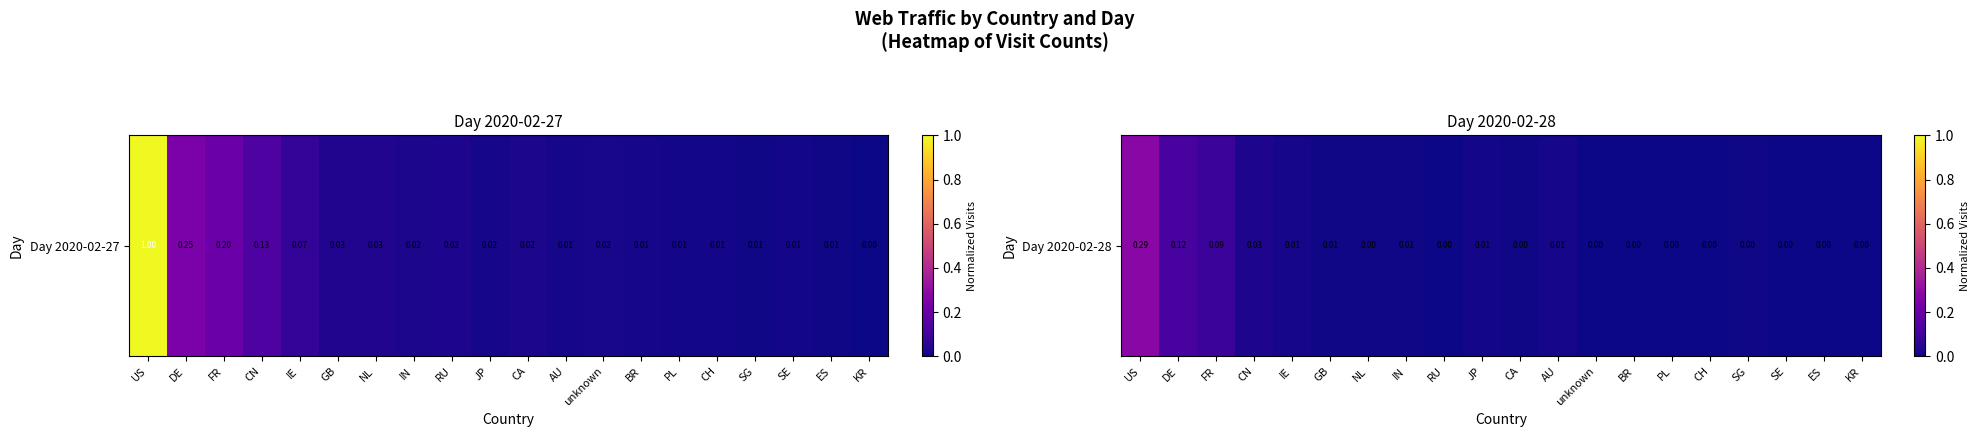

Rank the categories by value from highest to lowest.

US, DE, FR, CN, AU, IE, JP, IN, GB, CA, NL, SG, KR, RU, CH, unknown, BR, SE, PL, ES